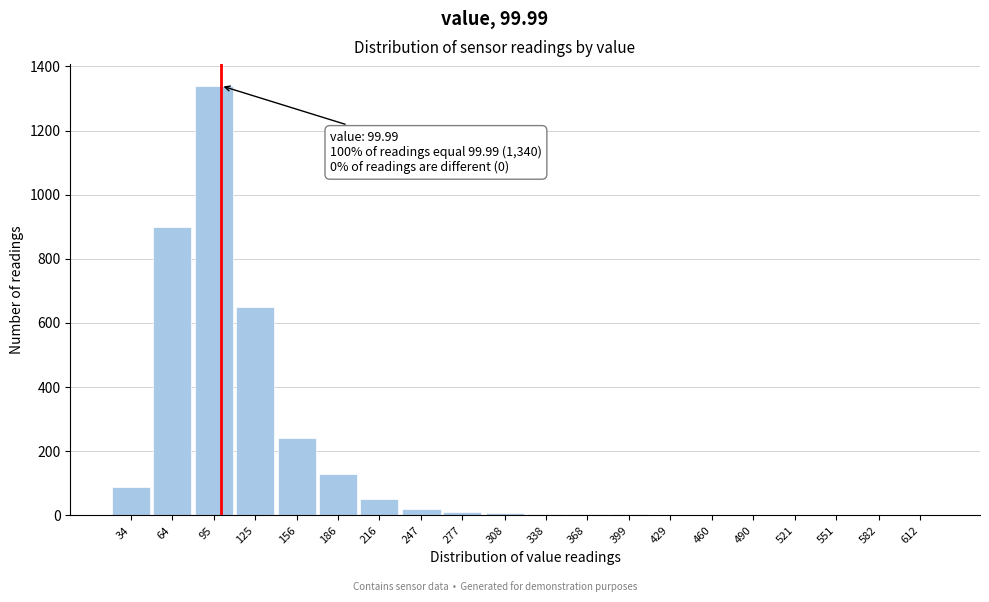

True or false: the data shows 5 at 338.

True